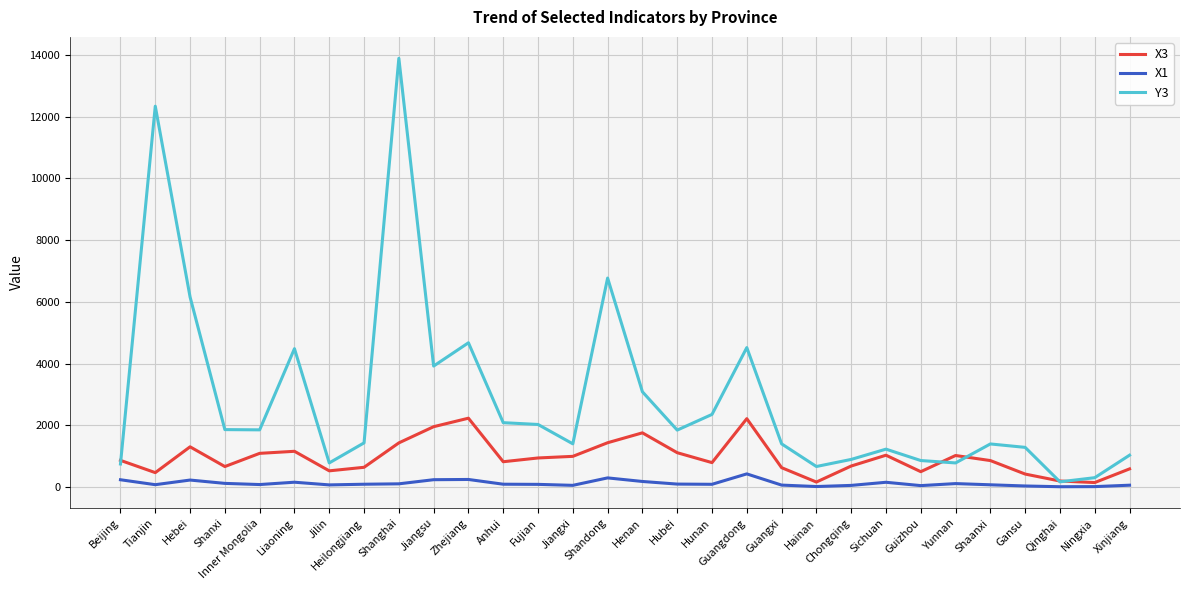

The value of X3 at Guizhou is 500.9. True or false?

True